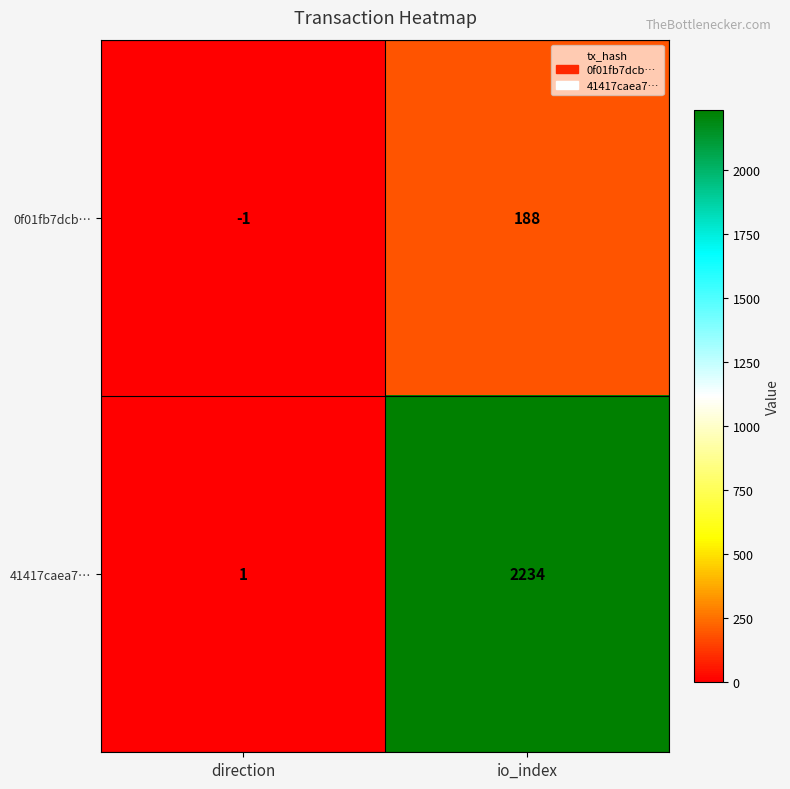

At which category is the sum across all series the highest?

io_index